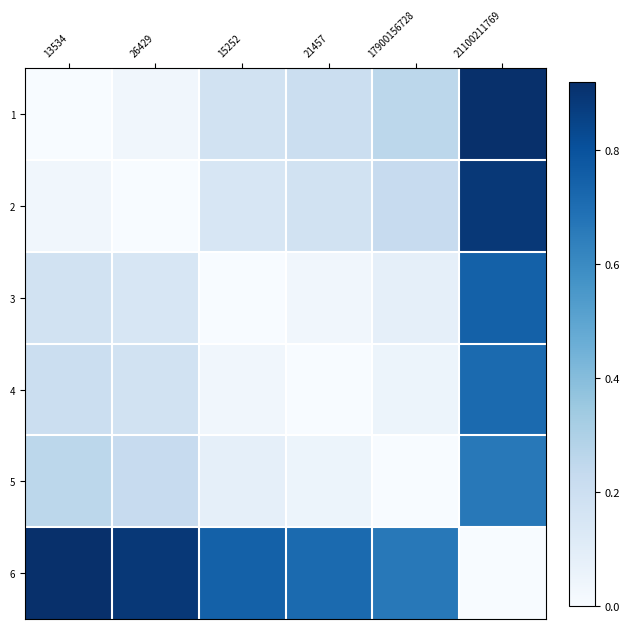

Reading left to right, extract all data points from this chart.

1: 13534=0.0	26429=0.0	15252=0.2	21457=0.2	17900156728=0.3	21100211769=0.9
2: 13534=0.0	26429=0.0	15252=0.1	21457=0.2	17900156728=0.2	21100211769=0.9
3: 13534=0.2	26429=0.1	15252=0.0	21457=0.0	17900156728=0.1	21100211769=0.7
4: 13534=0.2	26429=0.2	15252=0.0	21457=0.0	17900156728=0.0	21100211769=0.7
5: 13534=0.3	26429=0.2	15252=0.1	21457=0.0	17900156728=0.0	21100211769=0.7
6: 13534=0.9	26429=0.9	15252=0.7	21457=0.7	17900156728=0.7	21100211769=0.0